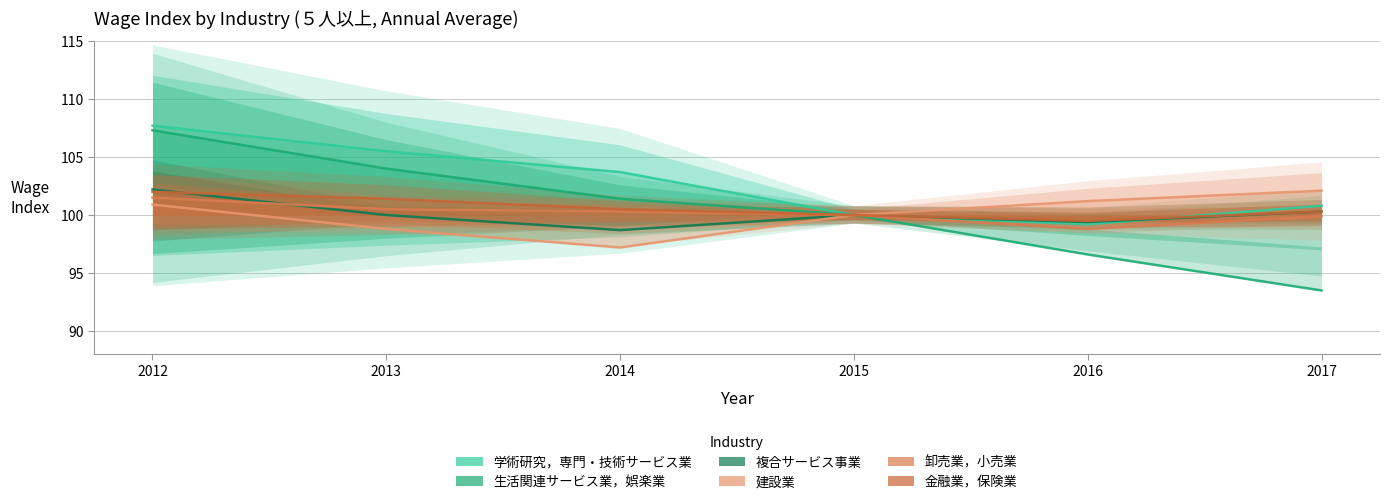

Does the chart display data point markers on the line(s)?

No